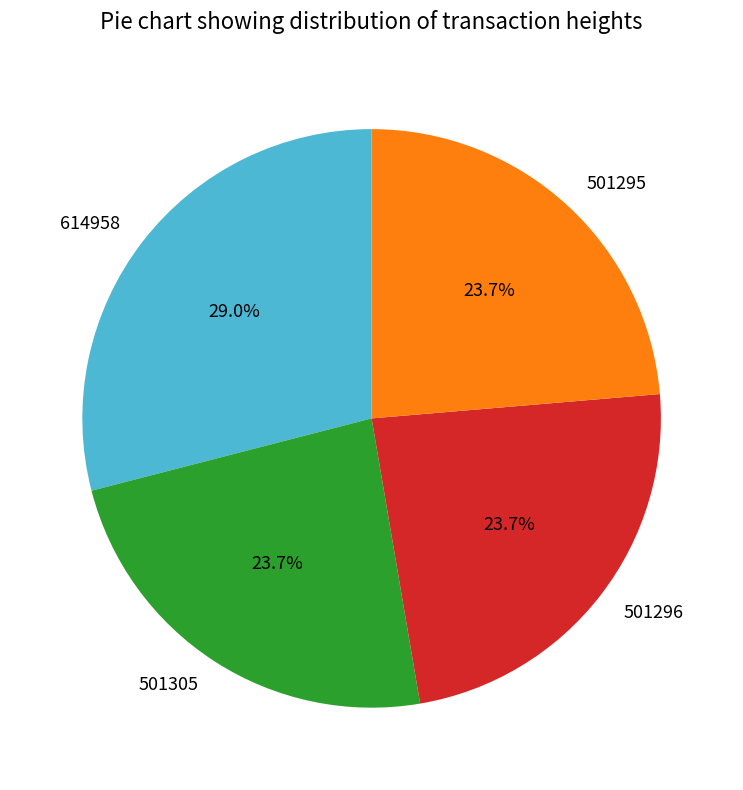

To the nearest percent, what portion does 501296 represent?

24%